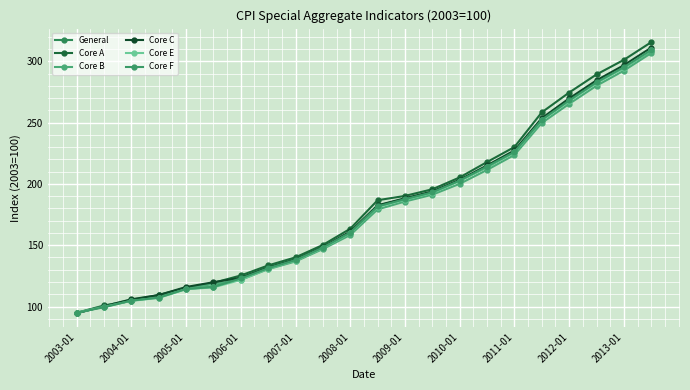

Where is Core B nearest to the value 200?

2010-01